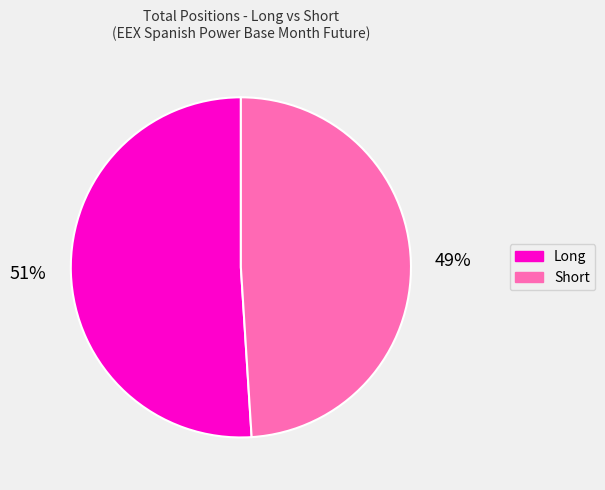

To the nearest percent, what is the difference between the largest and smallest slice percentages?

2%